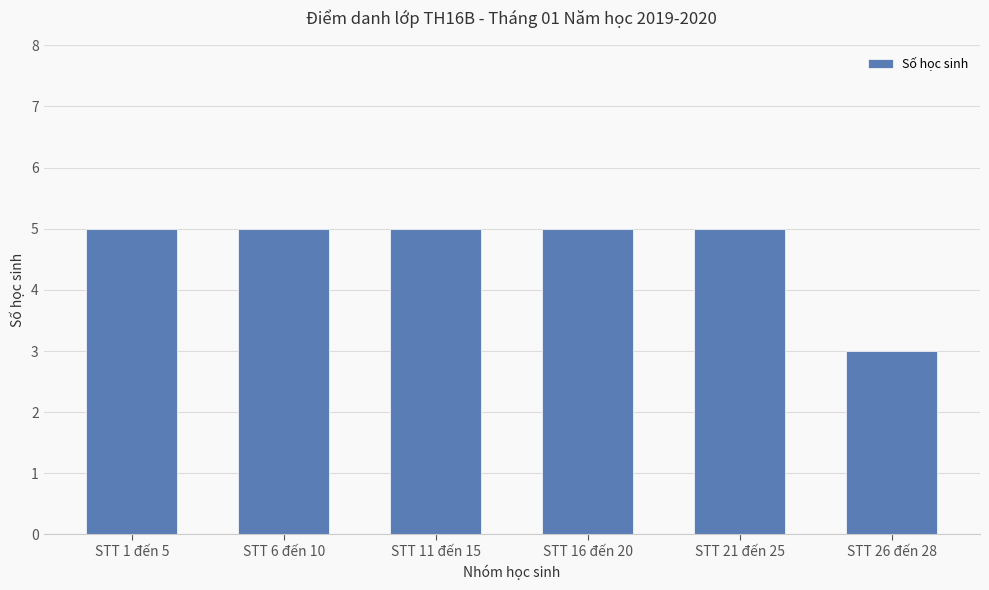

Which has a higher value, STT 6 đến 10 or STT 26 đến 28?

STT 6 đến 10